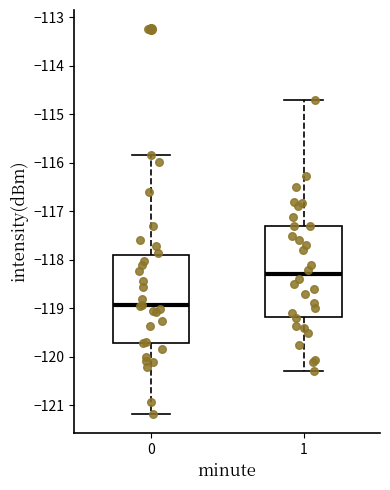

Reading left to right, read every box against the y-axis: the position of its median line, the range the box covers, and the ends of its whiskers. The values are not printed on the chart, so give them approximately, as read against the axis.

0: median -118.9, box -119.7 to -117.9, whiskers -121.2 to -115.8
1: median -118.3, box -119.2 to -117.3, whiskers -120.3 to -114.7